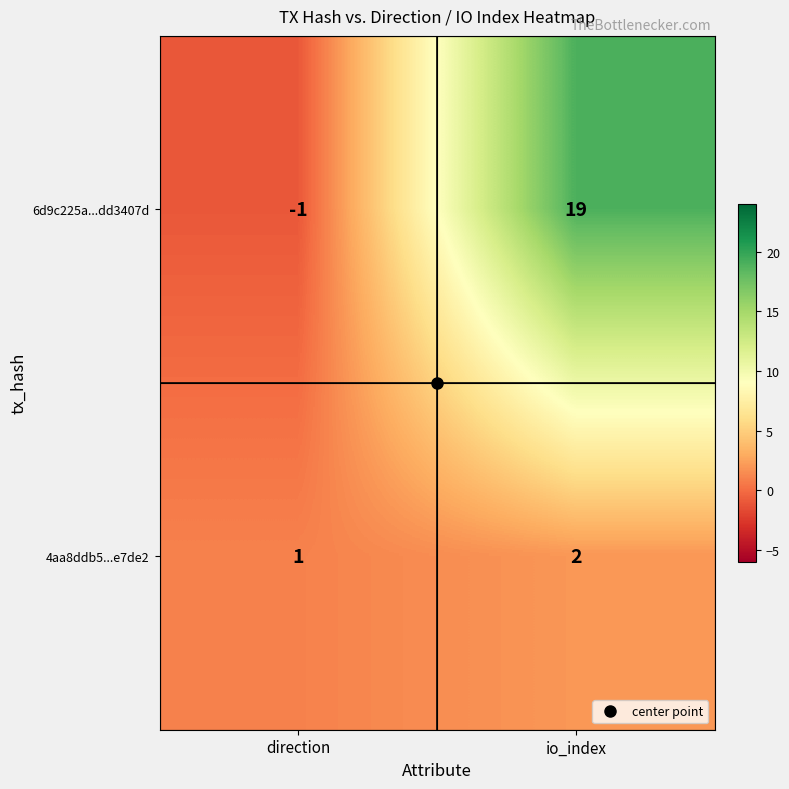

Rank the categories by 6d9c225a...dd3407d value from highest to lowest.

io_index, direction